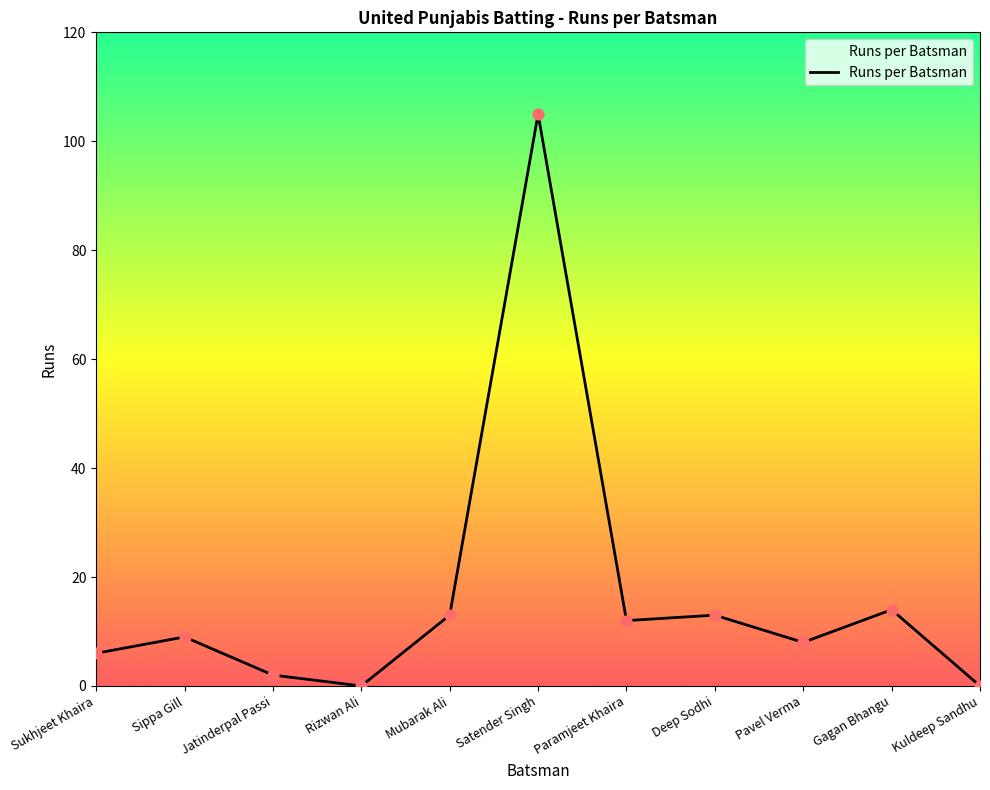

Which has a higher value, Rizwan Ali or Mubarak Ali?

Mubarak Ali